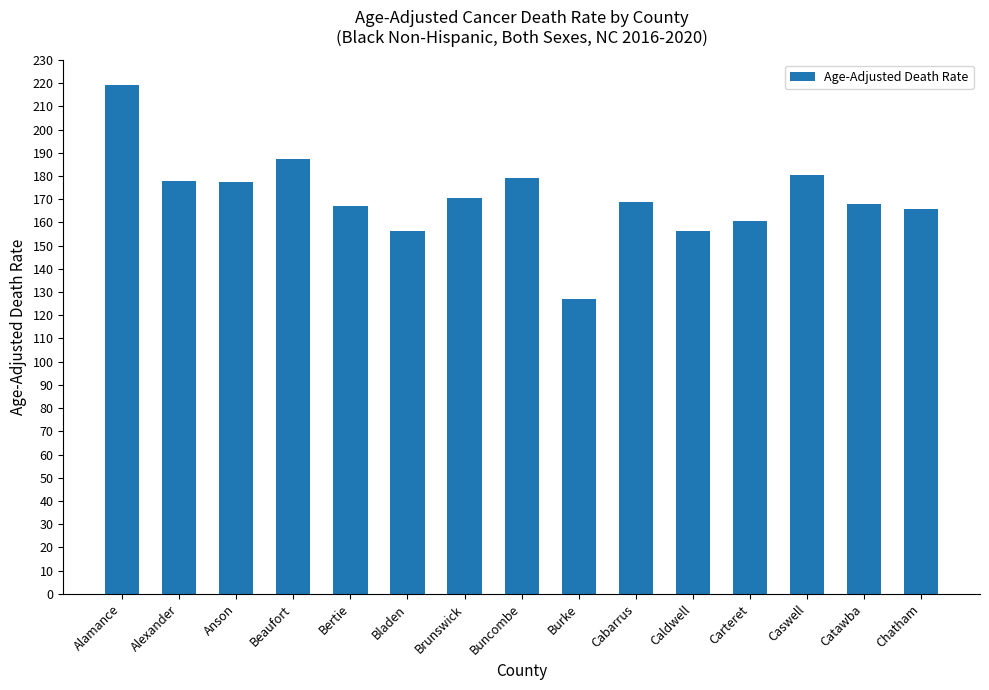

What is the difference between the values at Anson and Bladen?

21.0